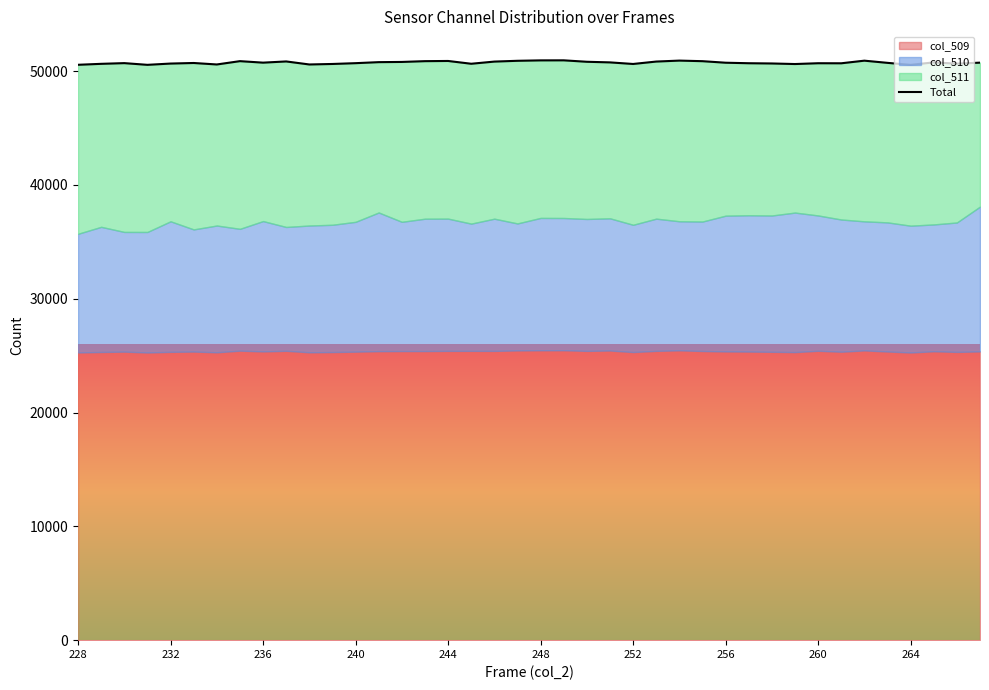

Which has a higher value, 228 or 22?

22